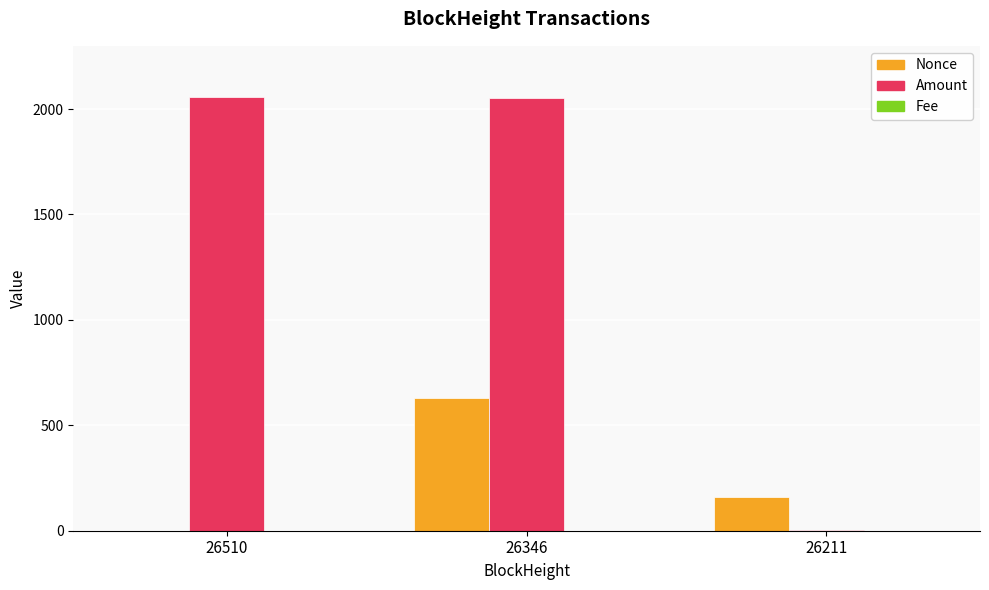

Is it true that Nonce equals -229.0 at 26510?

False